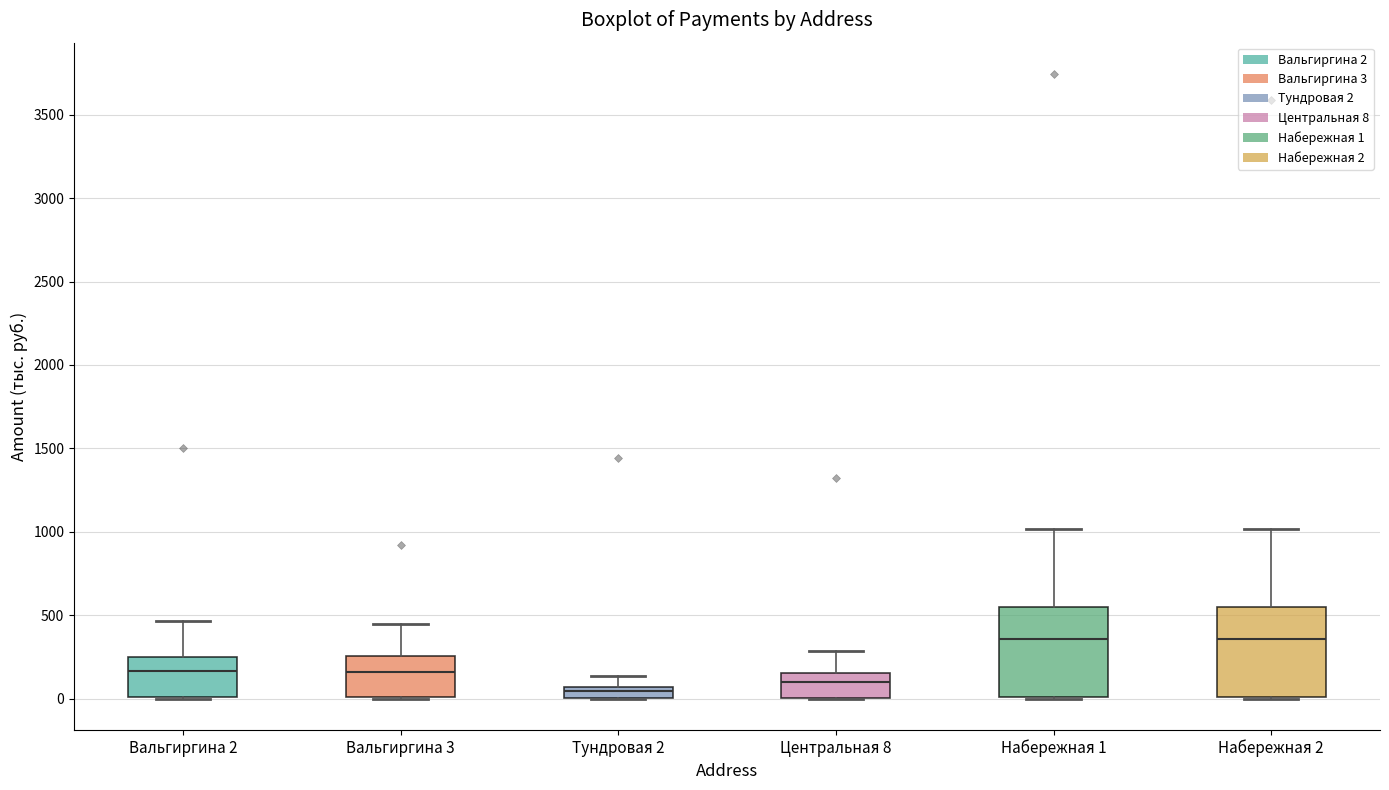

Where does the upper whisker of the box for Набережная 1 end on the y-axis? The values are not printed on the chart, so give them approximately, as read against the axis.

1000